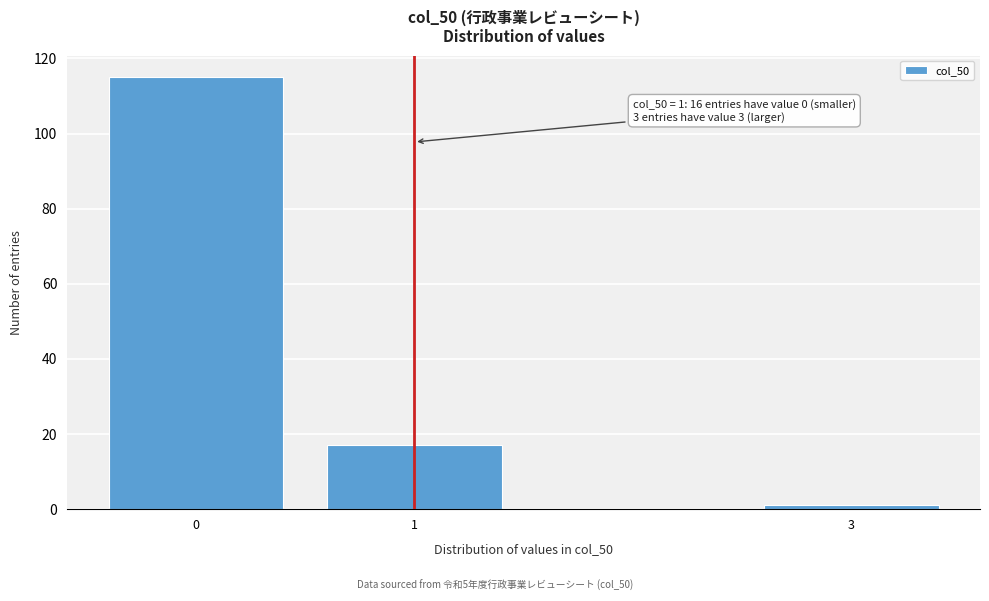

Reading right to left, transcribe all the data shown in this chart.

1	17	115